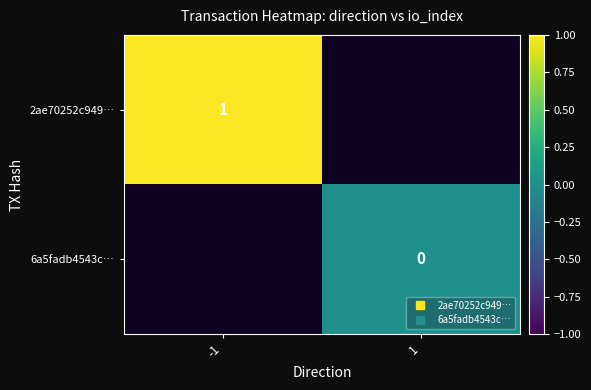

Which series has the largest range (max minus min)?

2ae70252c949…